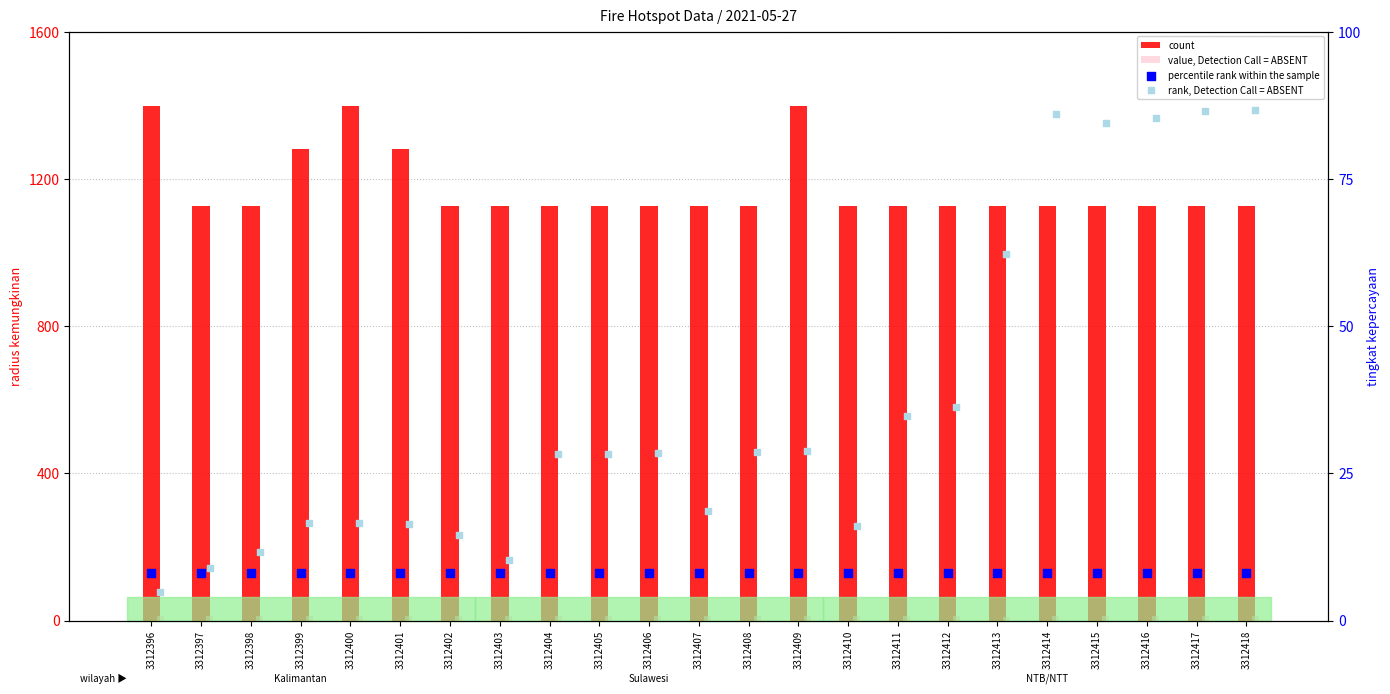

At how many categories does at least one series exceed 476?

23